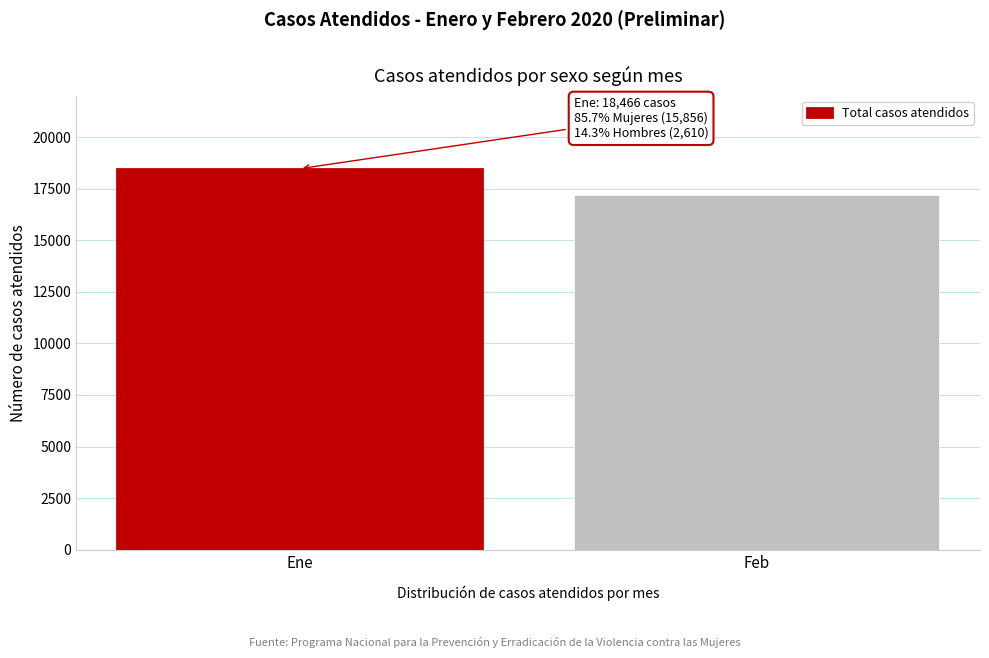

Reading left to right, what are all the values shown in this chart?

Ene=18466	Feb=17181